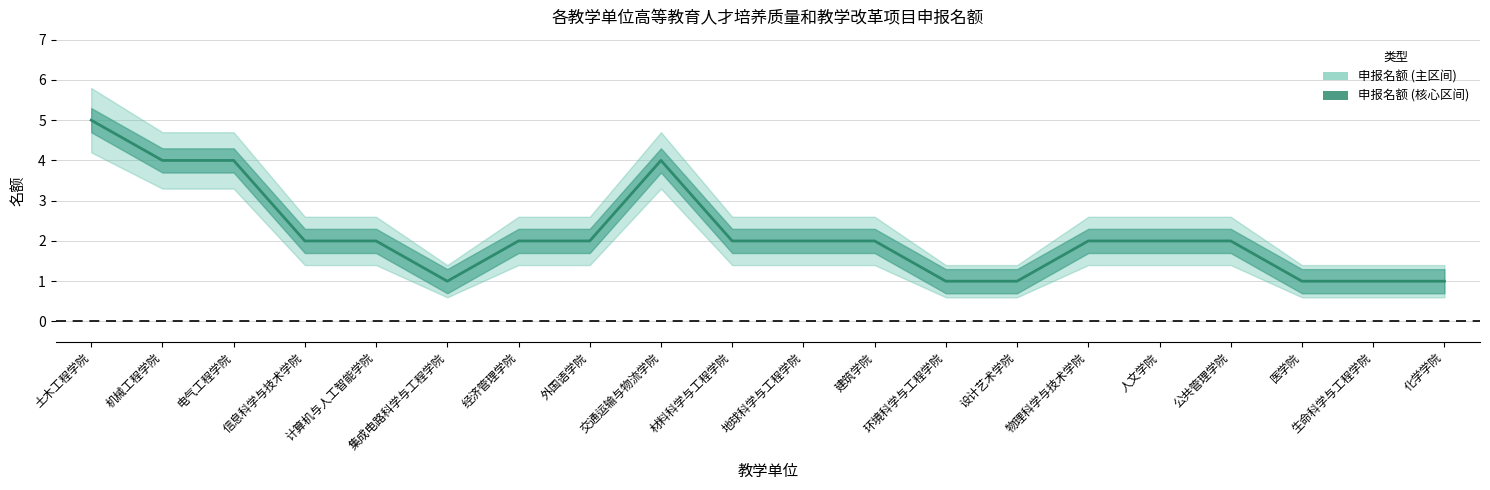

Reading left to right, what are all the values shown in this chart?

土木工程学院=5	机械工程学院=4	电气工程学院=4	信息科学与技术学院=2	计算机与人工智能学院=2	集成电路科学与工程学院=1	经济管理学院=2	外国语学院=2	交通运输与物流学院=4	材料科学与工程学院=2	地球科学与工程学院=2	建筑学院=2	环境科学与工程学院=1	设计艺术学院=1	物理科学与技术学院=2	人文学院=2	公共管理学院=2	医学院=1	生命科学与工程学院=1	化学学院=1